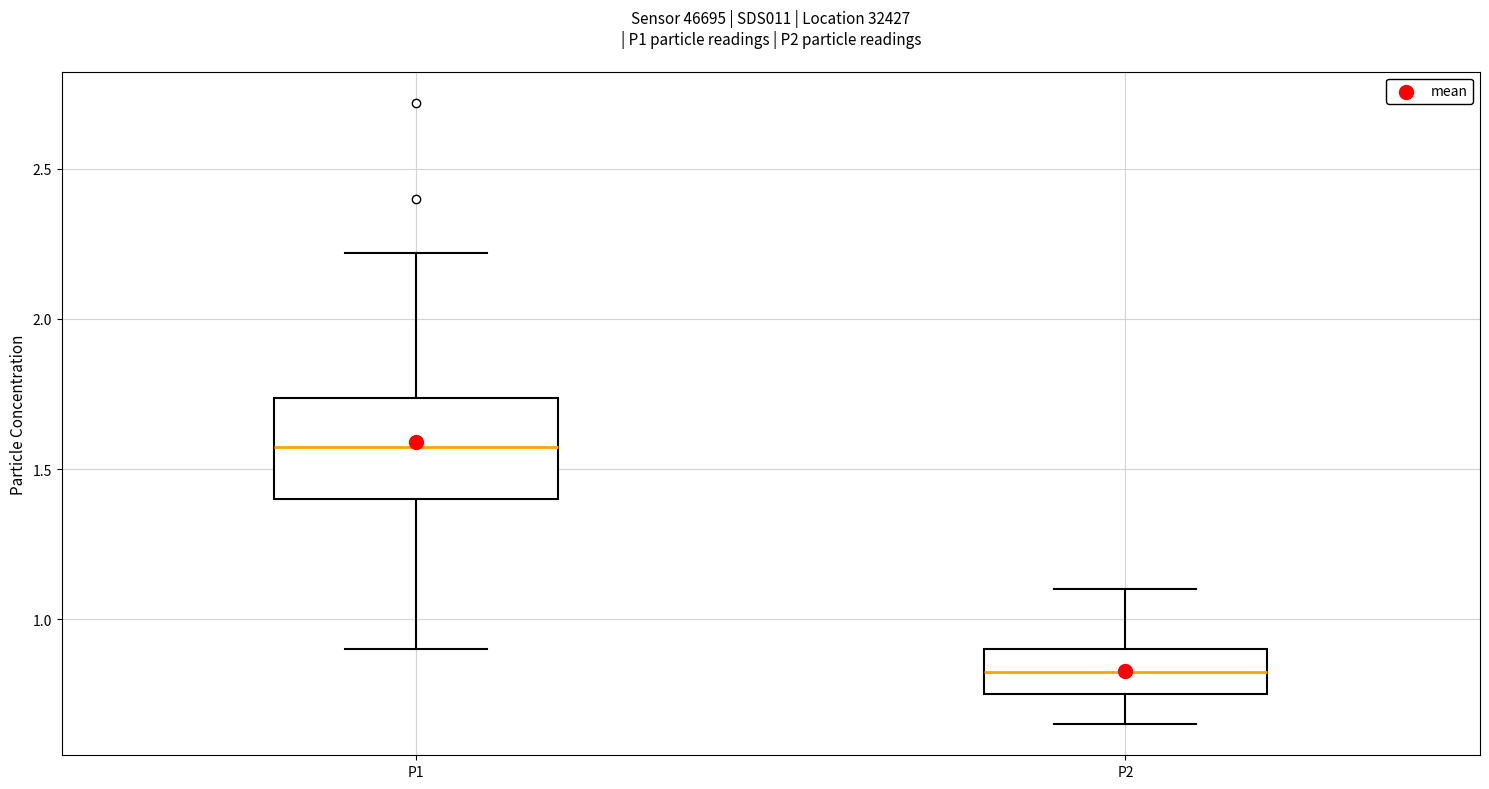

Reading left to right, read every box against the y-axis: the position of its median line, the range the box covers, and the ends of its whiskers. The values are not printed on the chart, so give them approximately, as read against the axis.

P1: median 1.60, box 1.40 to 1.75, whiskers 0.90 to 2.20
P2: median 0.85, box 0.75 to 0.90, whiskers 0.65 to 1.10